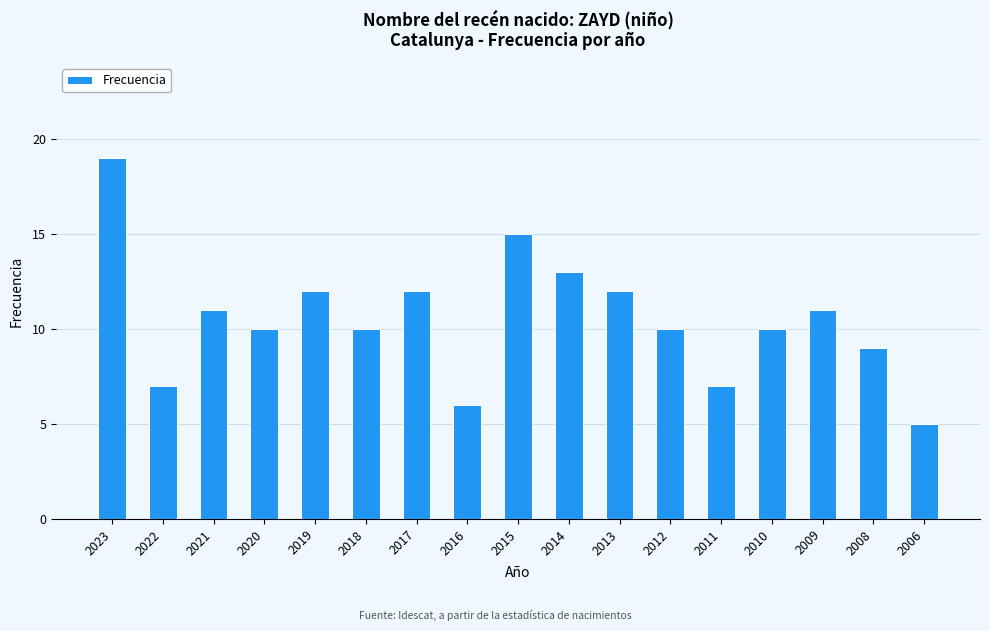

Count the number of data series in this chart.

1